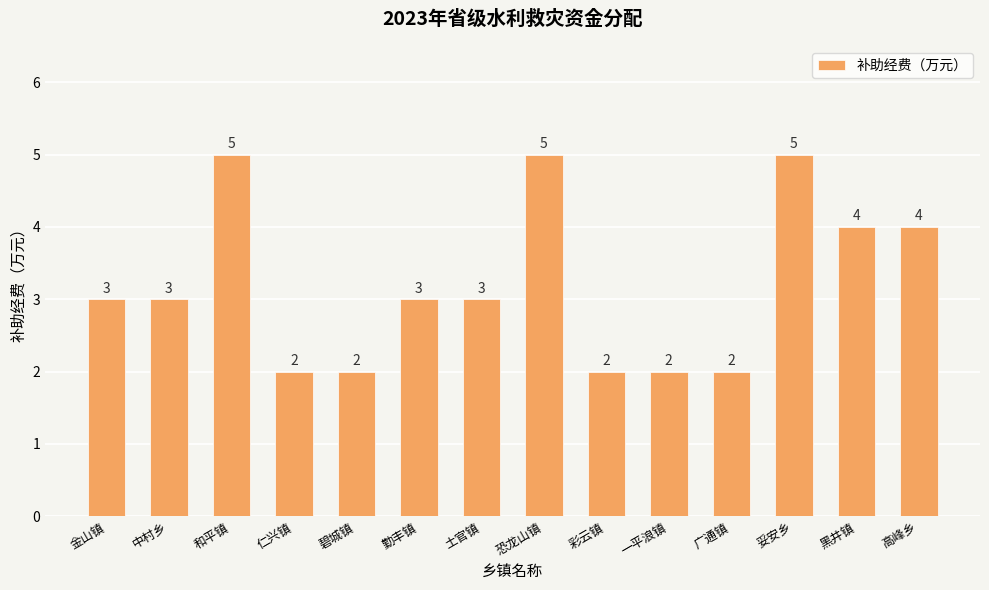

Is it true that the value at 金山镇 is 2?

False